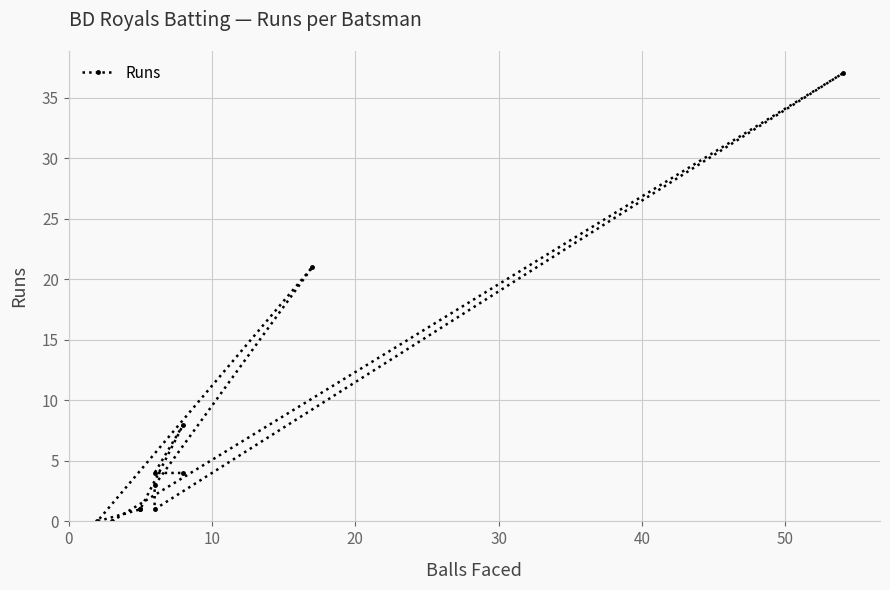

How many points are lower than both their immediate neighbors (excluding endpoints)?

2